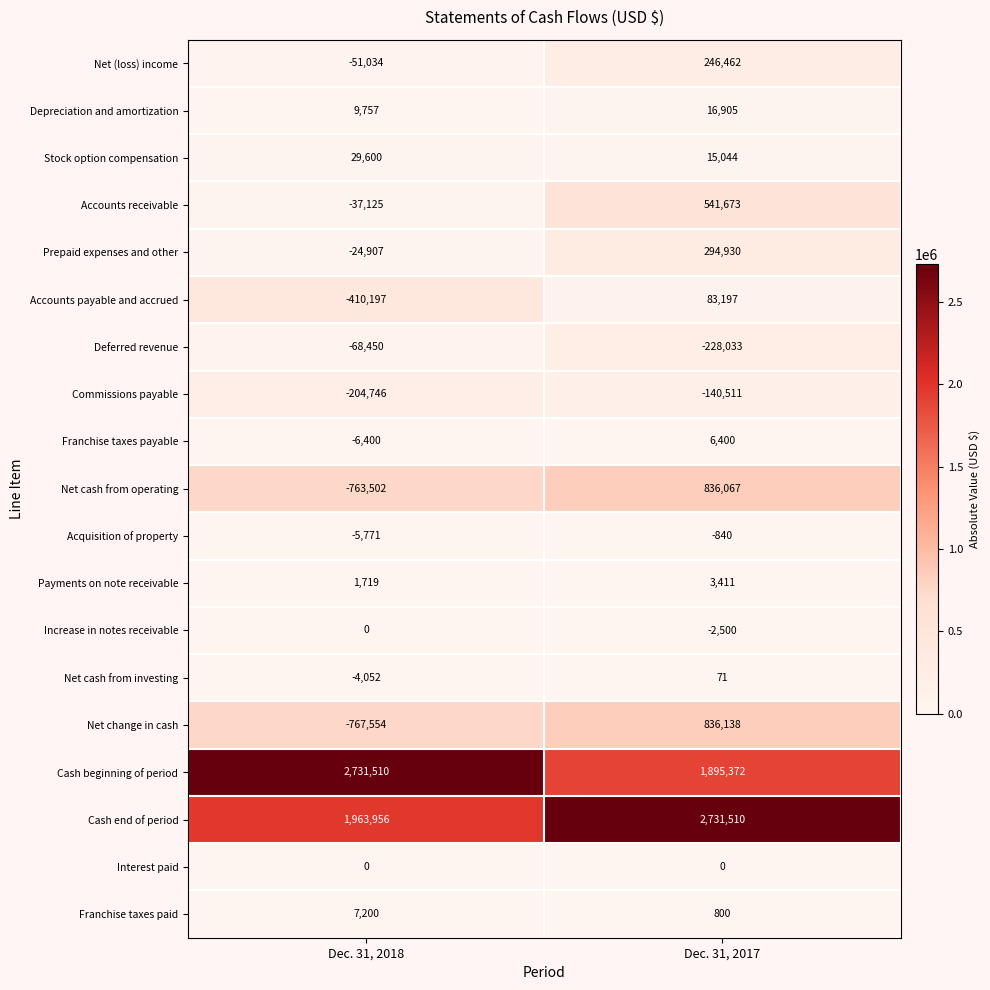

What is the total value across all series at Dec. 31, 2018?

2400004